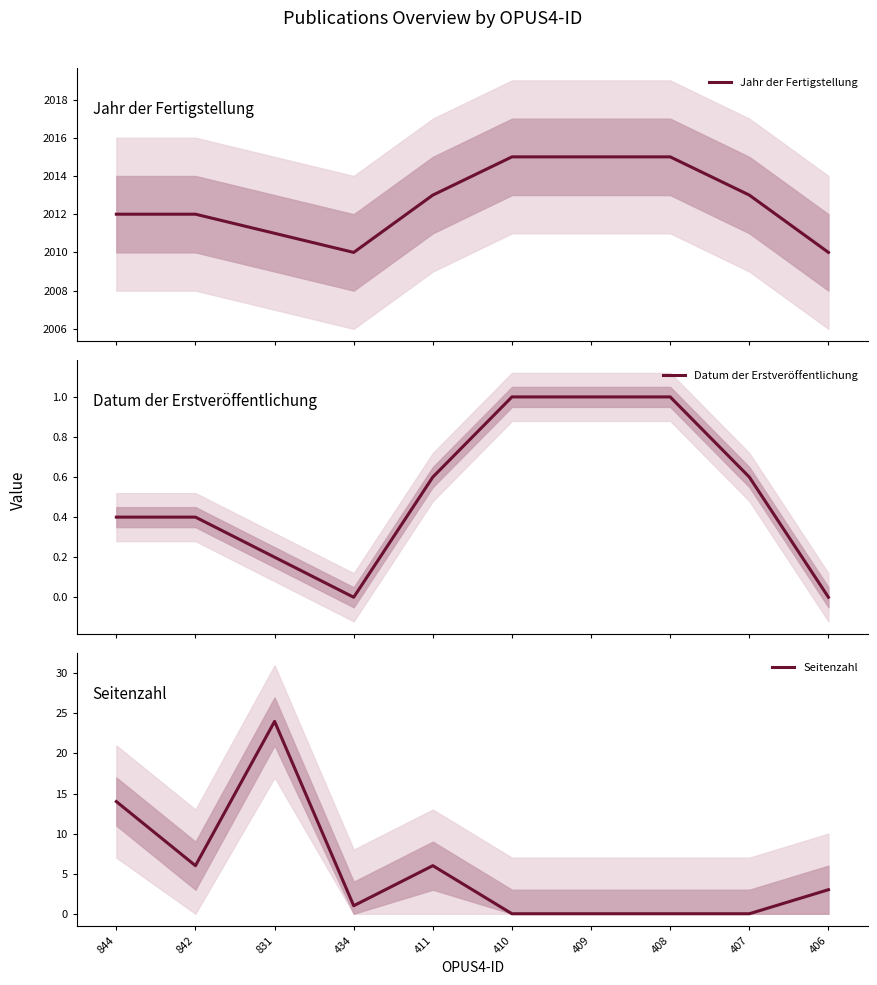

The Seitenzahl series shows 3.0 at 406. True or false?

True